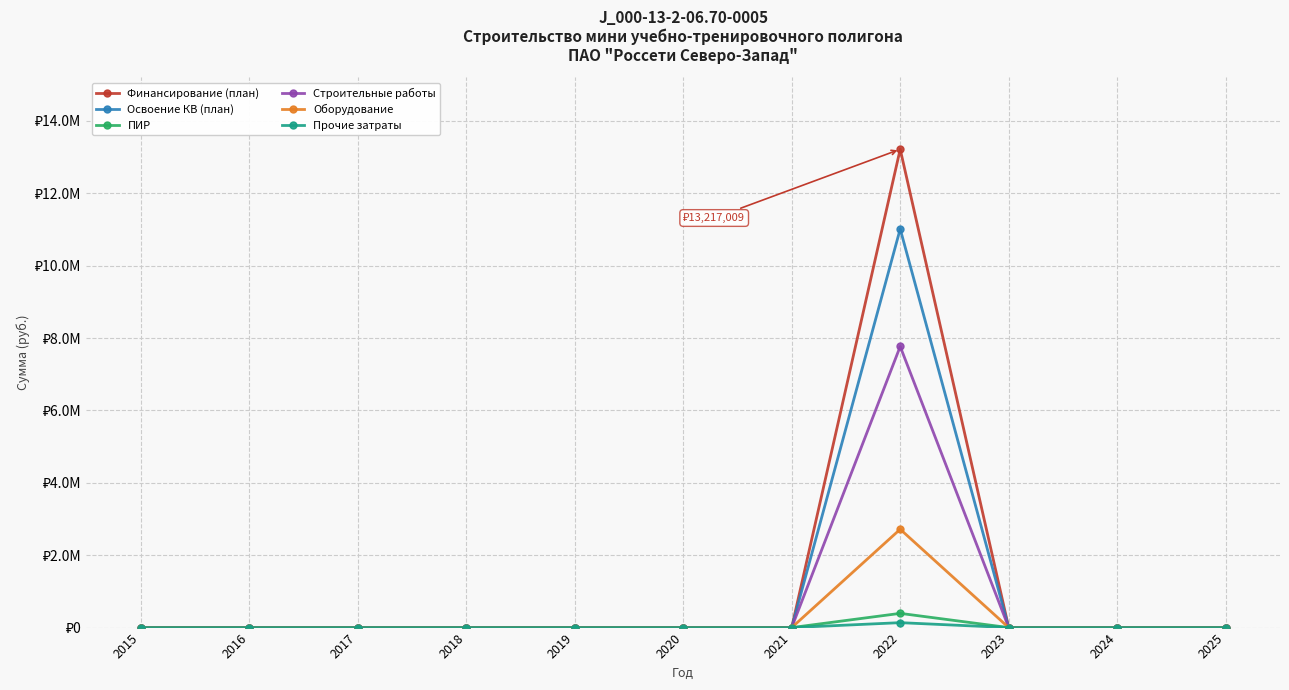

Does the chart have visible grid lines?

Yes